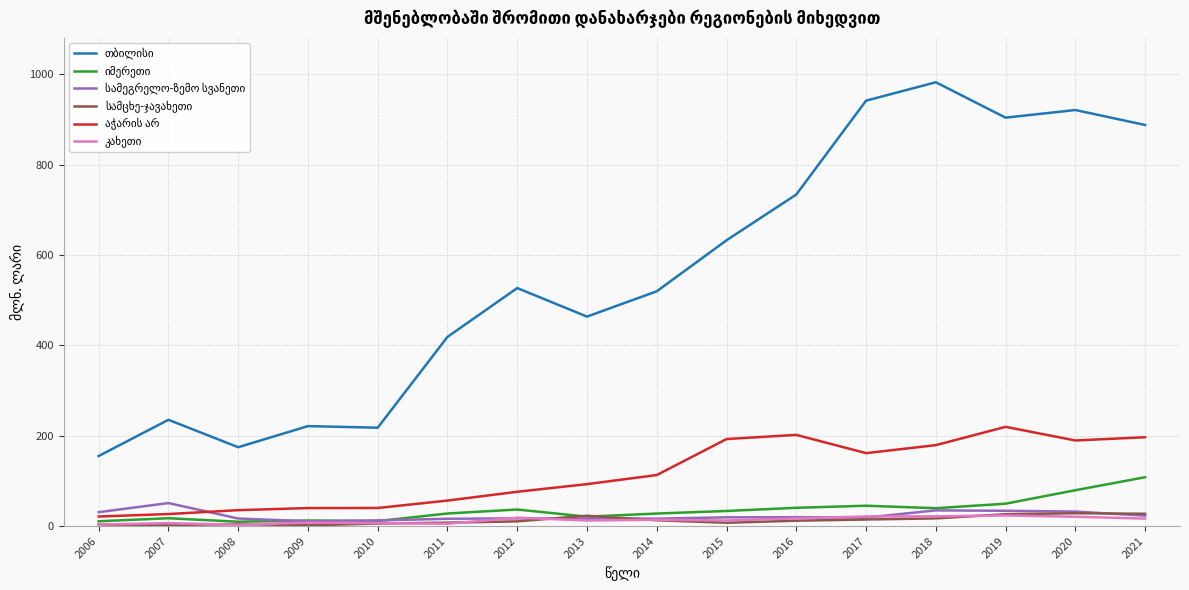

Which category has the highest value across all series?

2018